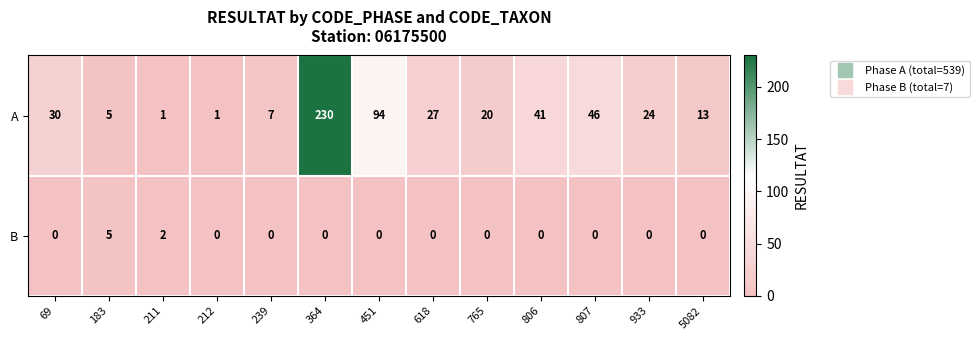

Between 212 and 451, which series saw the biggest shift?

A